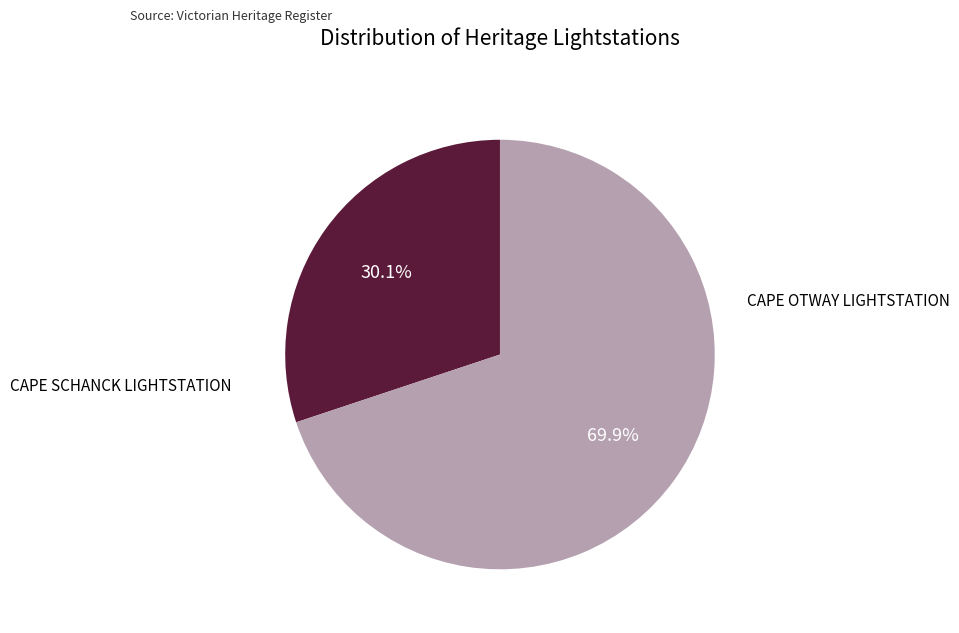

Is there any slice that represents more than half of the pie?

Yes